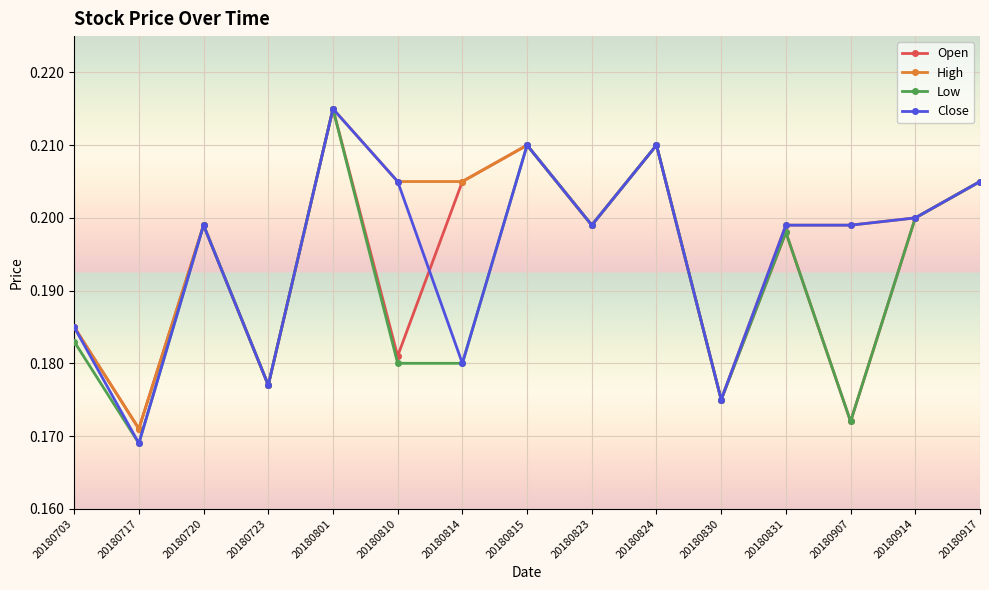

How many interior local peaks does the Open series have?

5